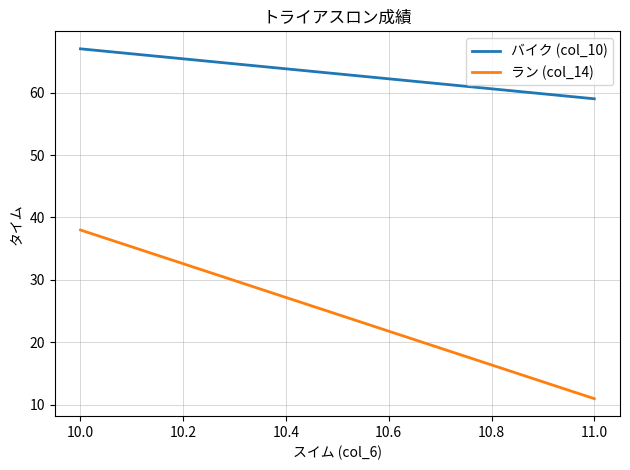

What is the average value of the ラン (col_14) series?

24